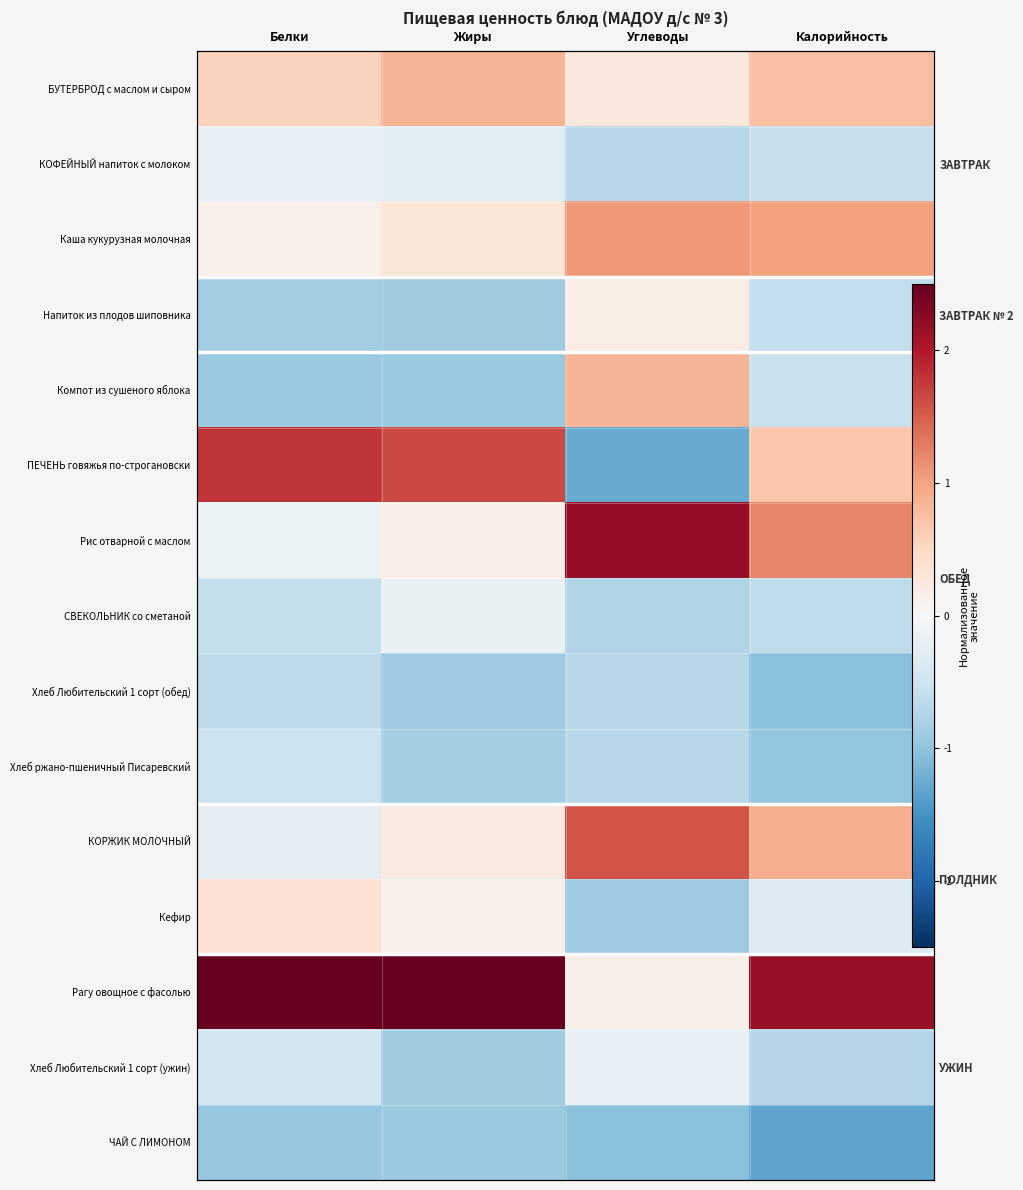

How many values in Кефир are above zero?

2